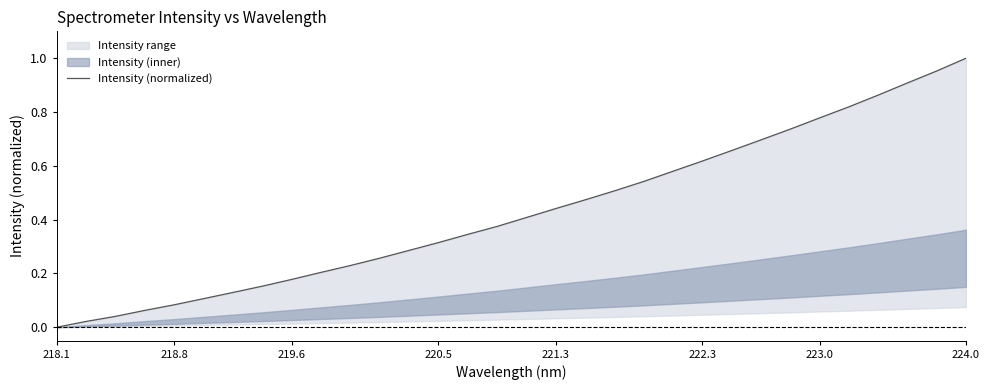

What is the difference between the maximum and second lowest values?

1.0